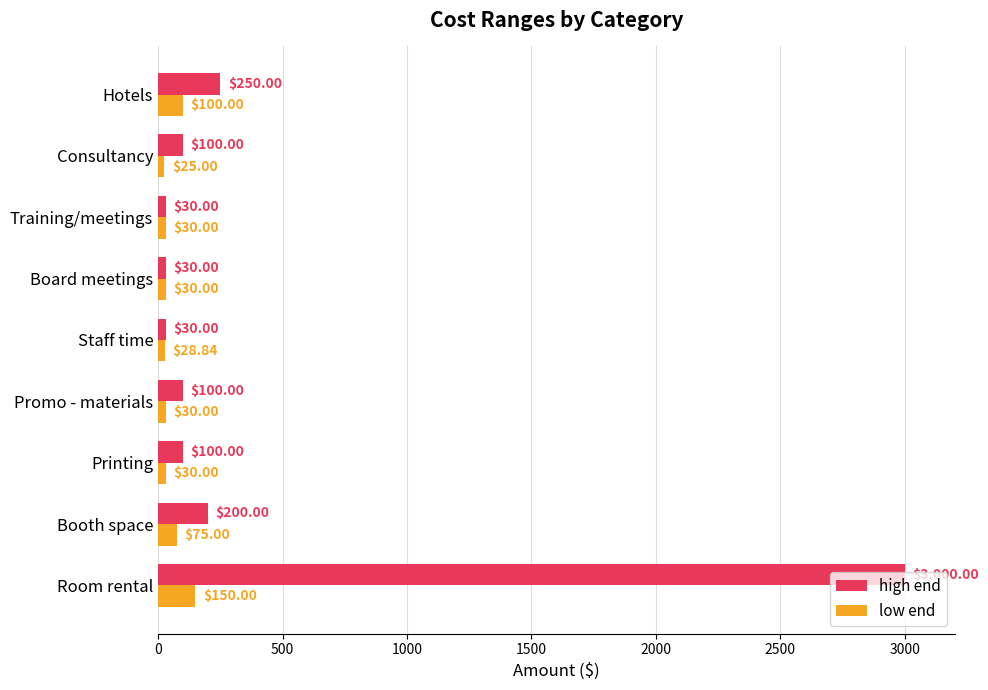

List the series in order of their peak value, lowest first.

low end, high end